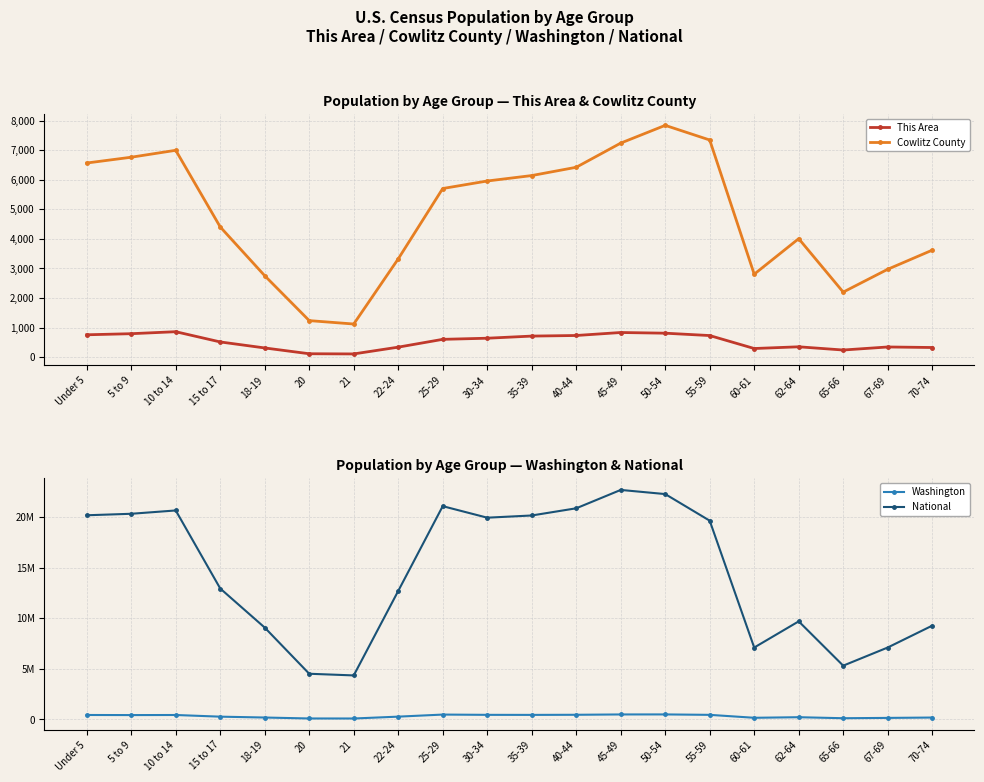

What is the average value of the Washington series?

317704